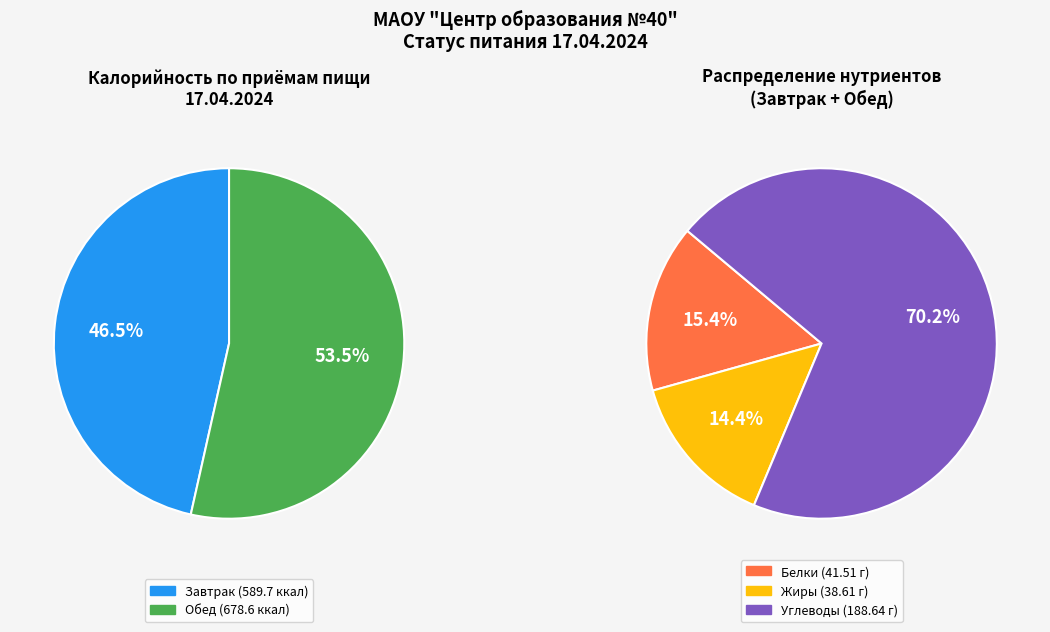

To the nearest percent, what is the difference between the largest and smallest slice percentages?

7%